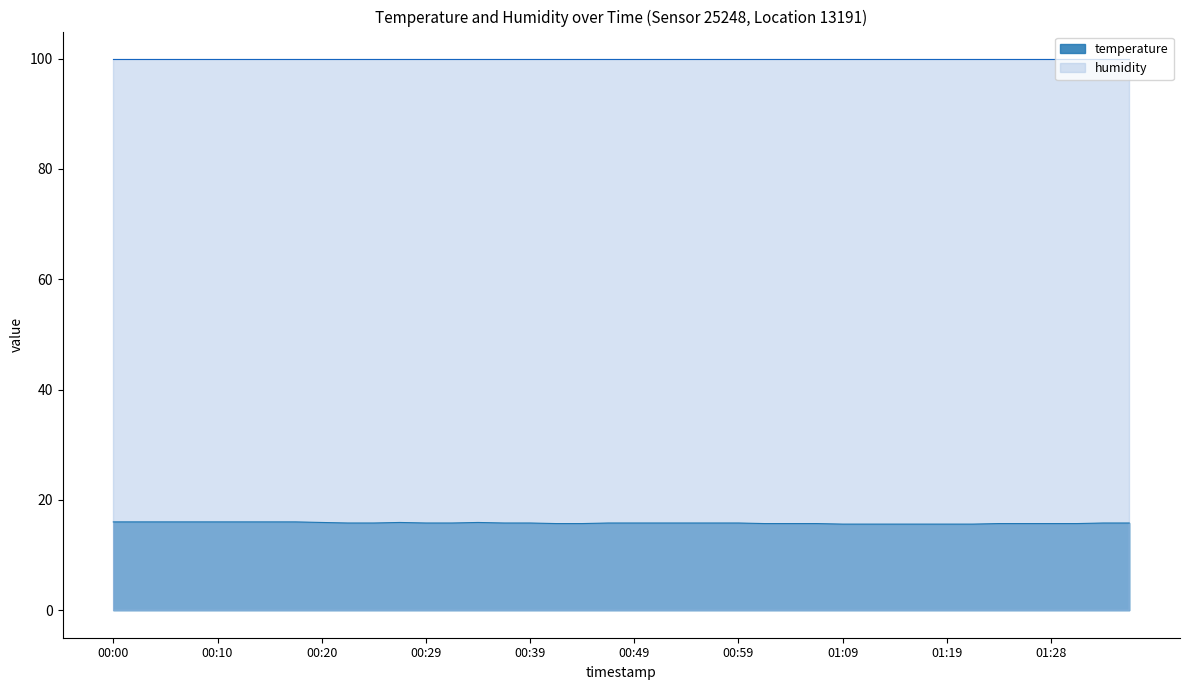

Approximately how many times larger is the value at 00:05 compared to 00:42?

1.0